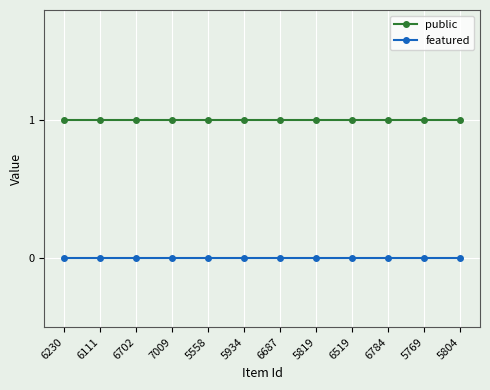

At how many categories does at least one series exceed 0?

12